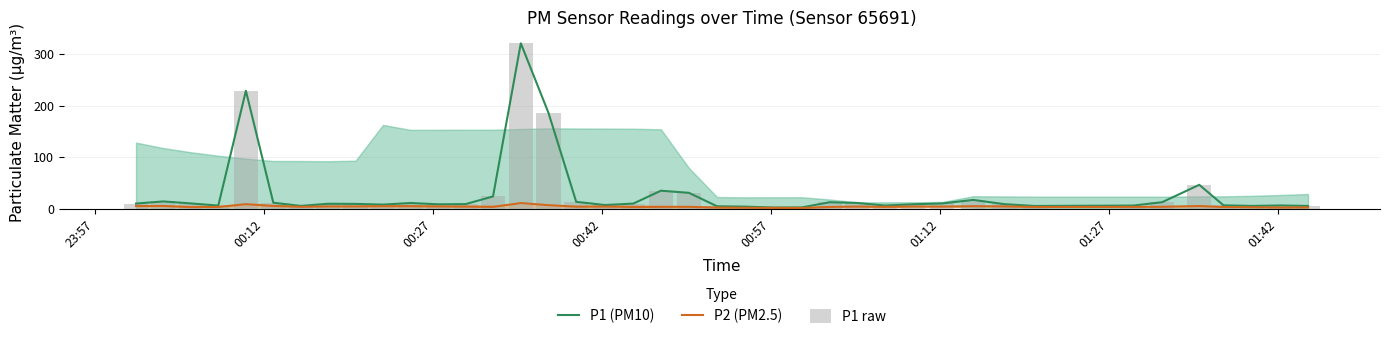

Reading left to right, list all the values displayed in this chart.

P1 (PM10): 10.6	14.8	10.9	6.7	228.9	12.3	6.1	10.2	10.0	8.6	11.7	9.2	9.6	24.4	320.8	186.5	14.0	7.8	10.6	35.5	31.4	5.4	4.7	2.9	3.1	13.2	11.8	6.8	9.3	10.8	17.7	9.5	6.0	6.8	13.2	46.9	7.2	6.1	7.0	6.0
P2 (PM2.5): 5.9	6.0	3.7	4.1	9.4	6.1	4.4	5.1	5.1	5.5	5.6	5.0	4.7	4.2	11.6	7.5	4.6	4.8	4.0	4.2	4.3	2.9	2.5	2.2	2.1	4.1	5.0	4.2	5.0	4.8	5.6	5.2	4.0	4.2	4.4	5.8	4.0	3.5	2.9	3.2
P1 raw: 10.6	14.8	10.9	6.7	228.9	12.3	6.1	10.2	10.0	8.6	11.7	9.2	9.6	24.4	320.8	186.5	14.0	7.8	10.6	35.5	31.4	5.4	4.7	2.9	3.1	13.2	11.8	6.8	9.3	10.8	17.7	9.5	6.0	6.8	13.2	46.9	7.2	6.1	7.0	6.0